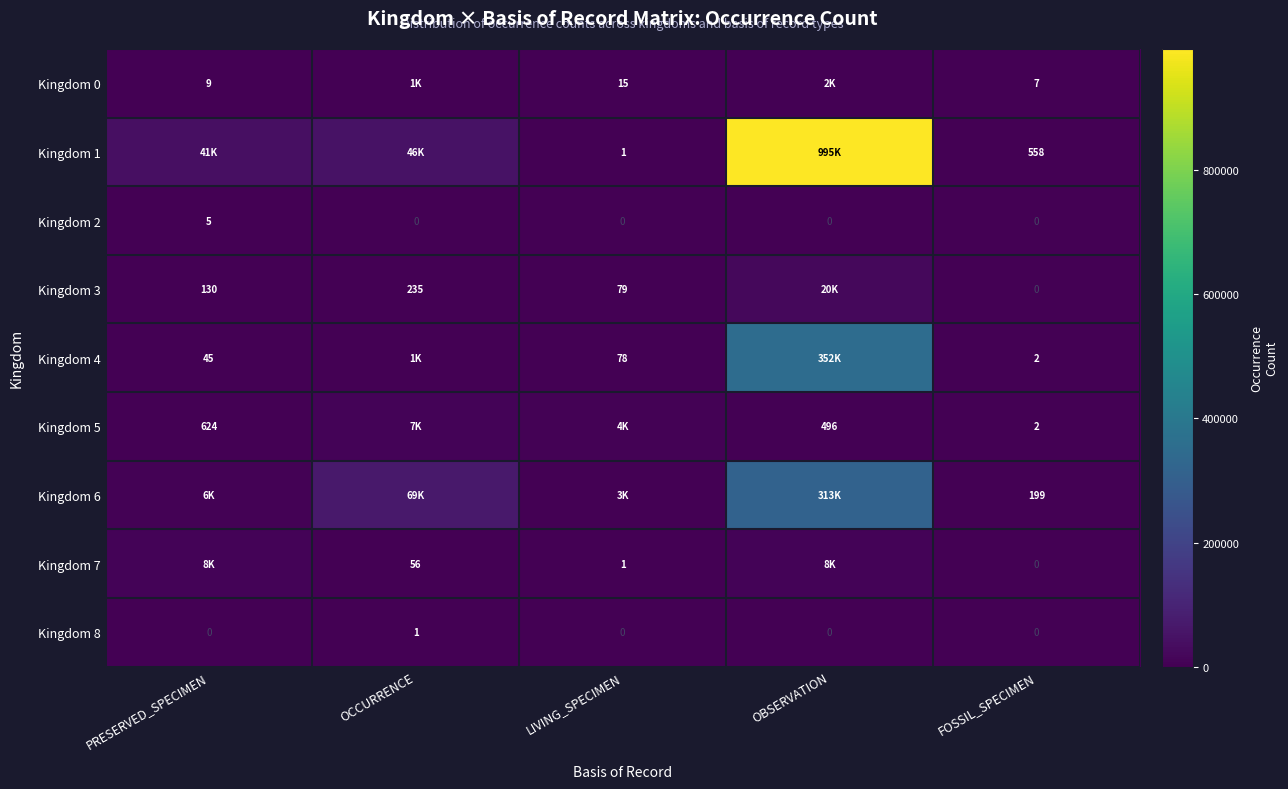

The Kingdom 8 series shows 1 at FOSSIL_SPECIMEN. True or false?

False